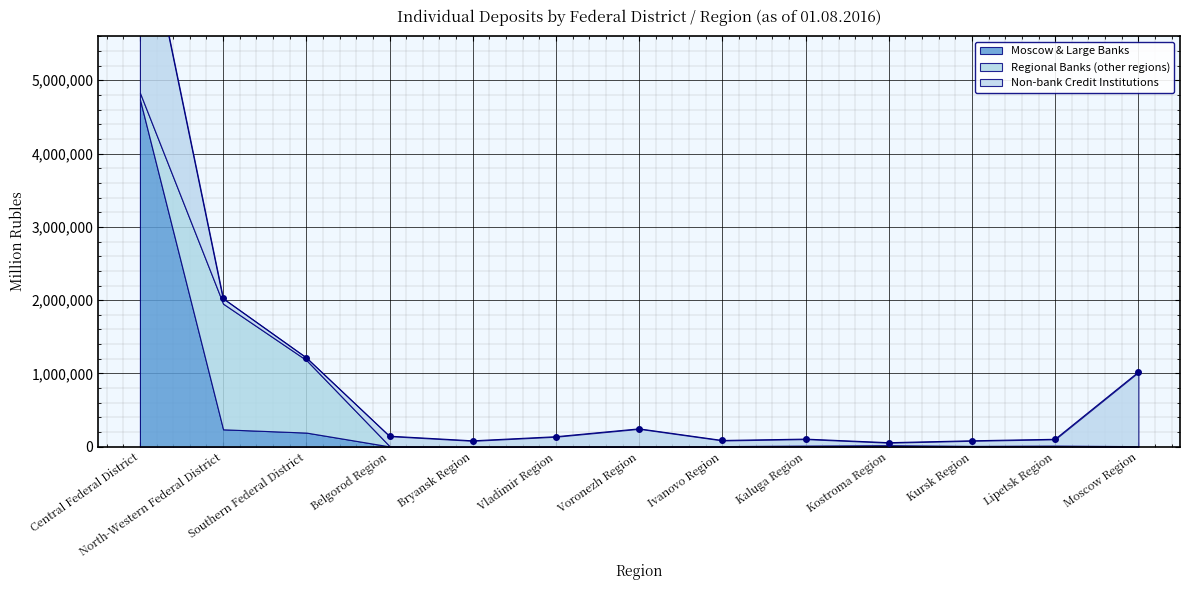

Which category has the lowest value in the Non-bank Credit Institutions series?

Southern Federal District